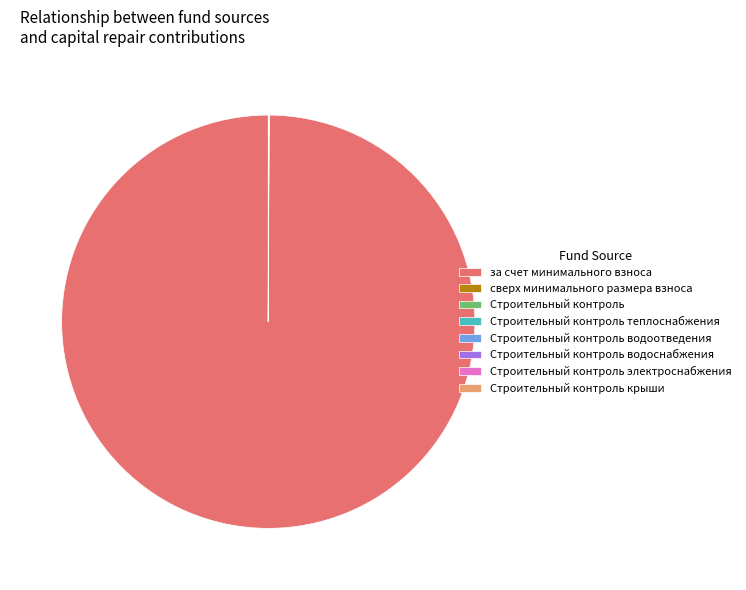

Which category has the biggest portion of the pie?

за счет минимального взноса